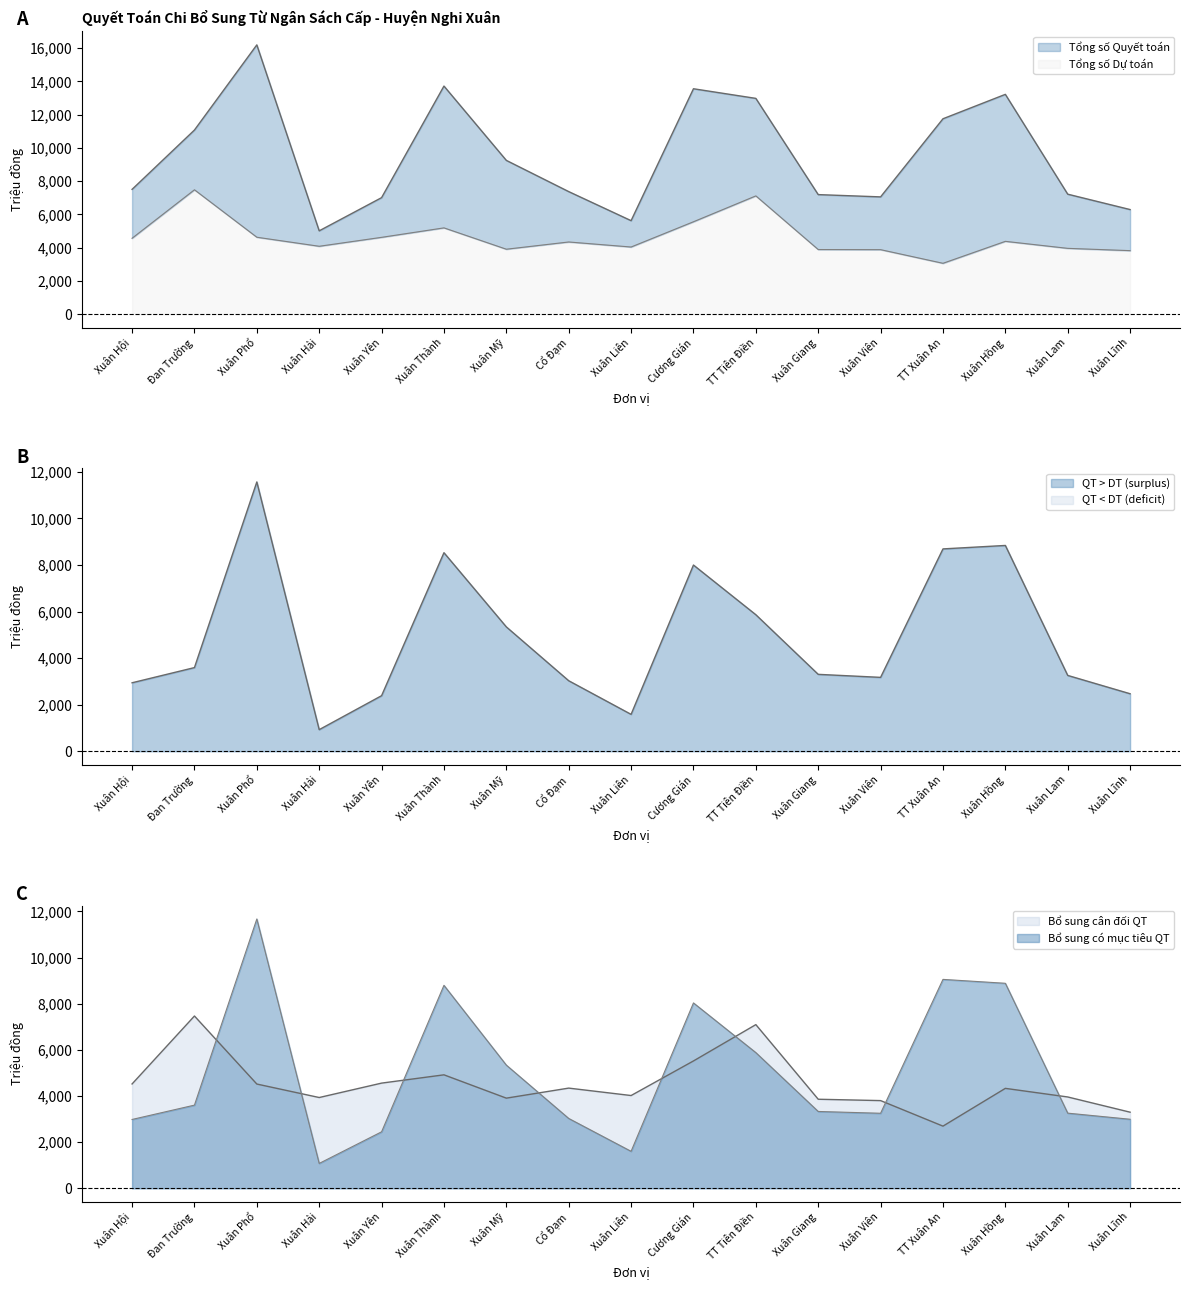

Between Xuân Phổ and Xuân Giang, which series saw the biggest shift?

Tổng số Quyết toán